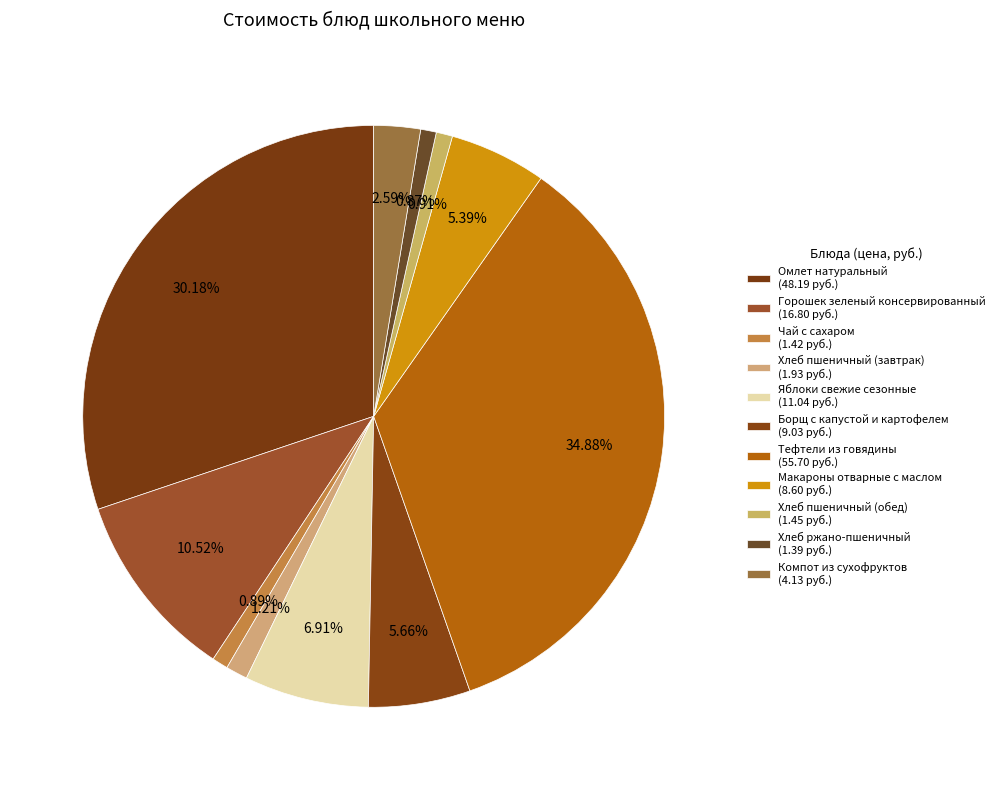

What percentage is the Яблоки свежие сезонные slice, to the nearest percent?

7%